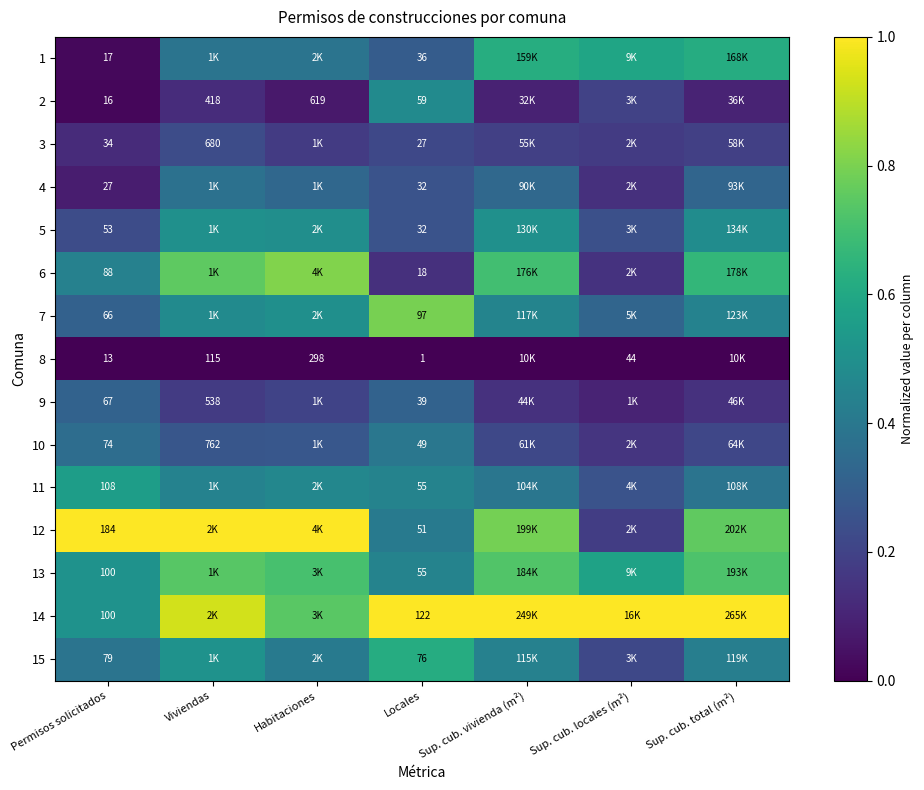

At which label is 4 closest to 0?

Permisos solicitados